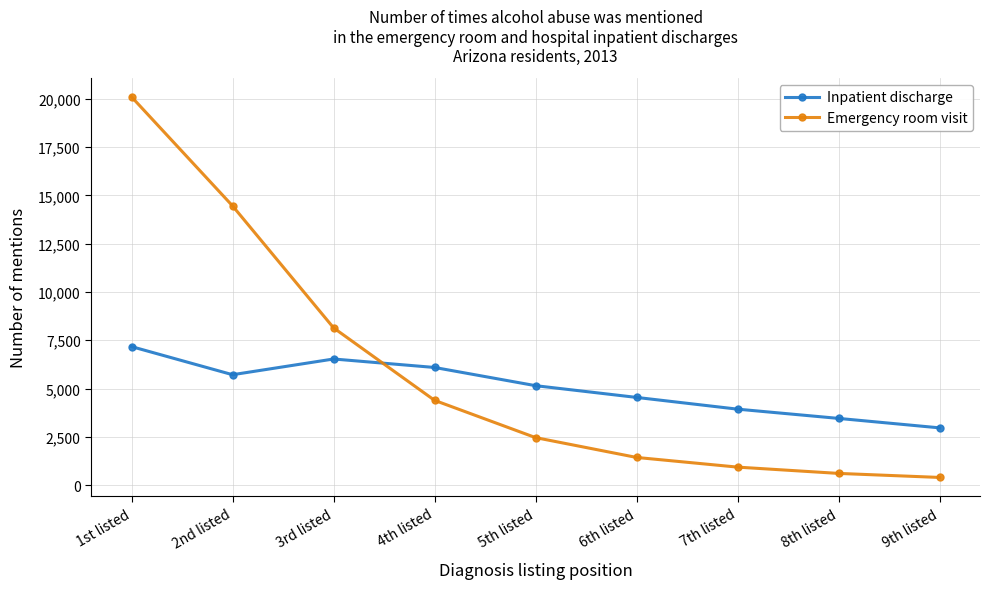

At which category does the chart reach its minimum across all series?

9th listed